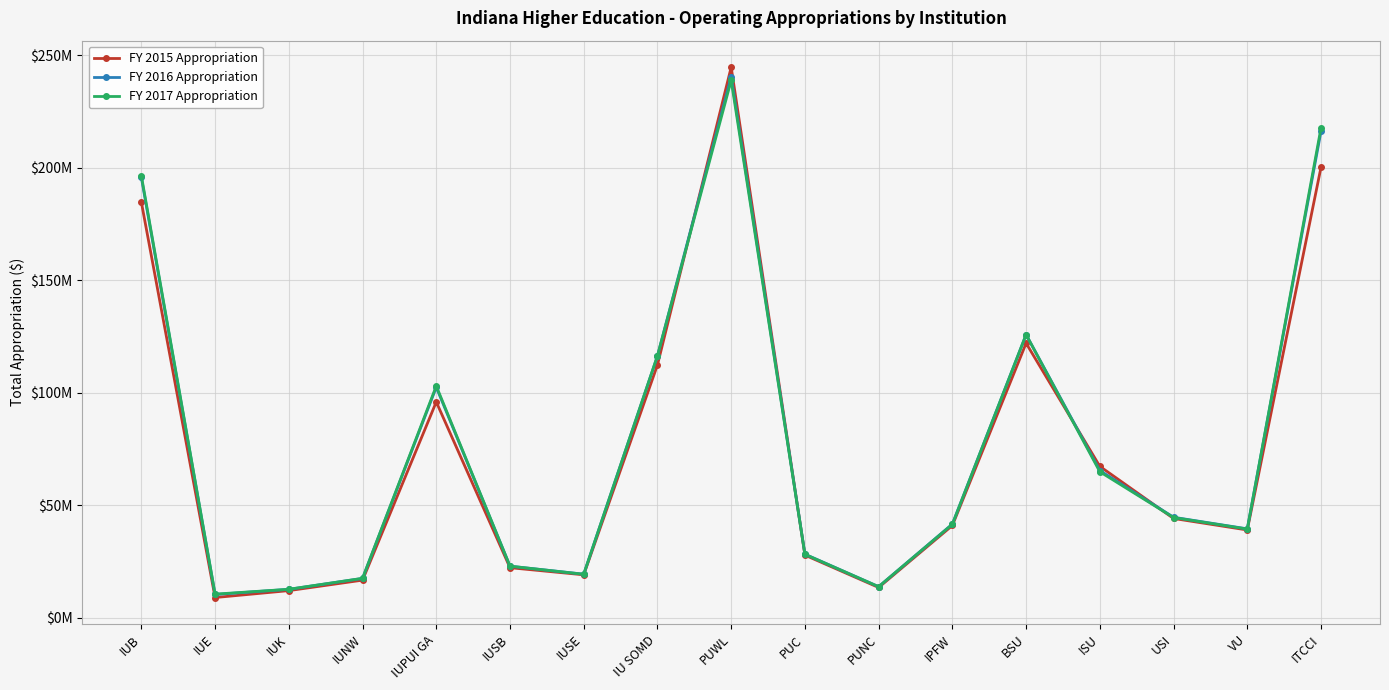

How many data points in FY 2016 Appropriation are less than 41649694?

8